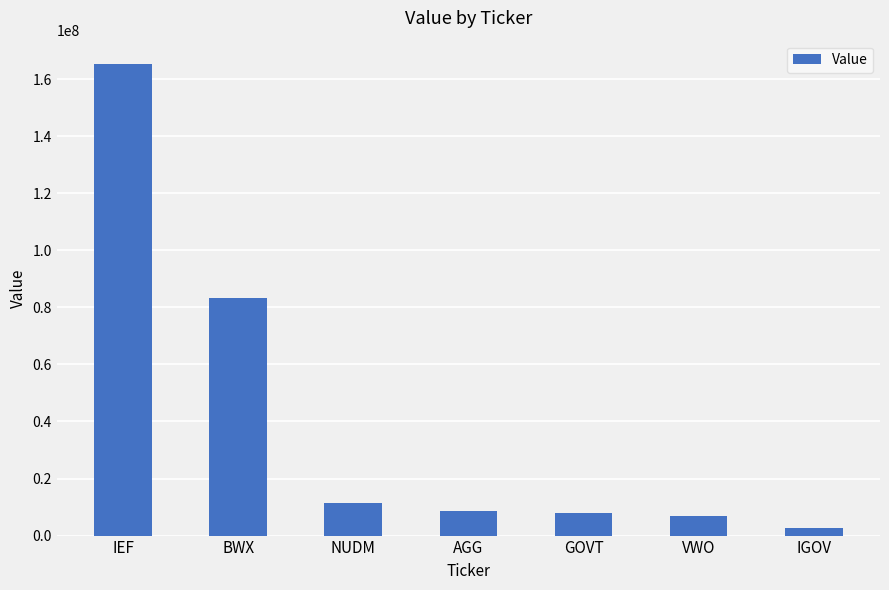

What is the sum of the values at BWX and AGG?

91853149